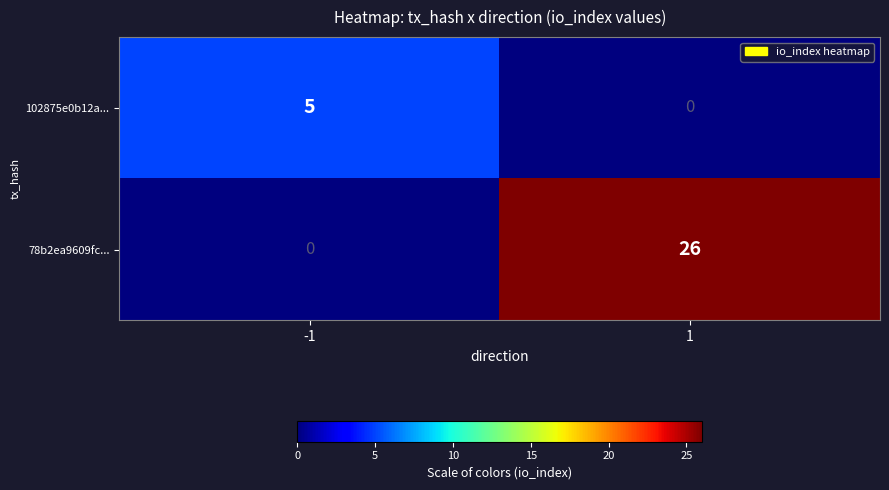

Count the number of categories in the chart.

2